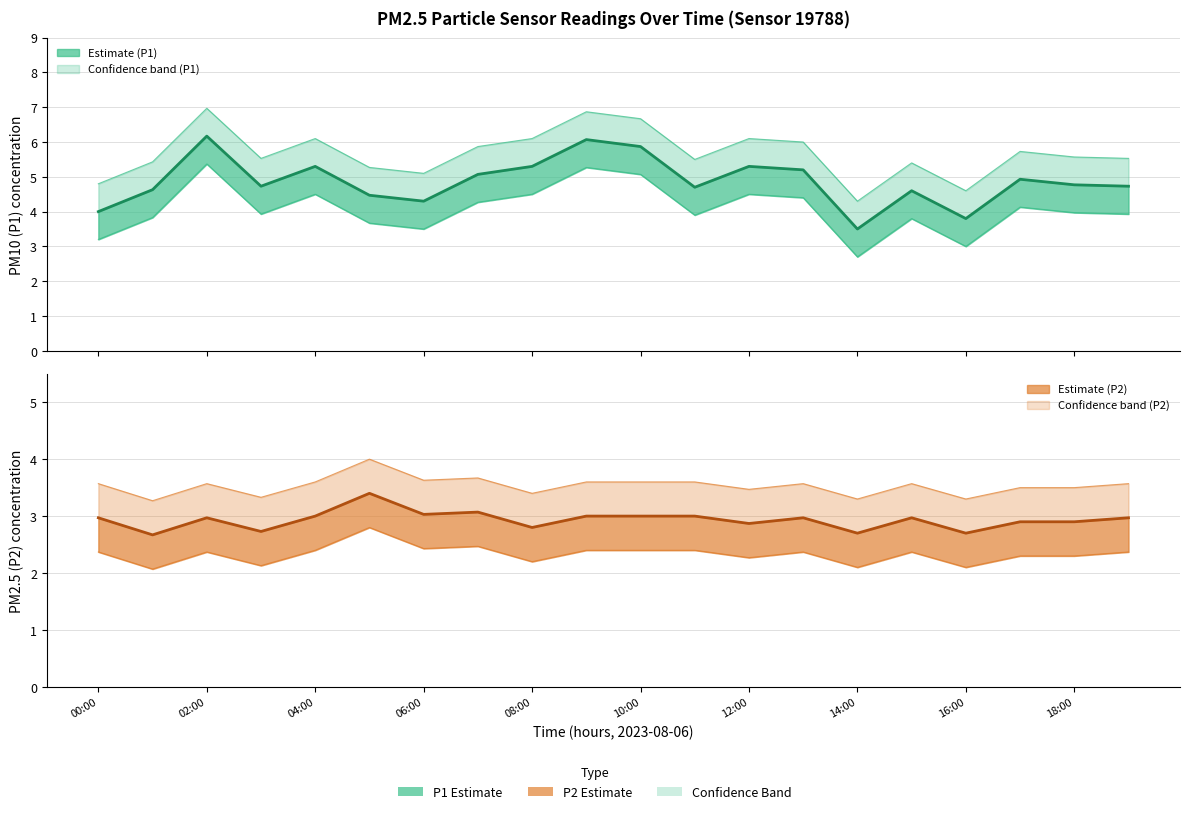

The P1 upper bound series shows 4.1 at 02:00. True or false?

False